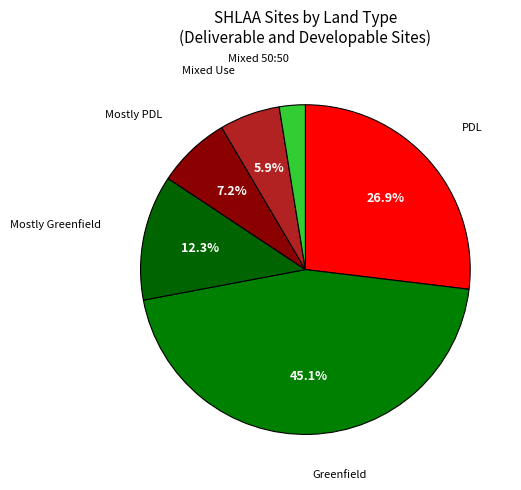

What is the smallest slice in the pie chart?

Mixed 50:50